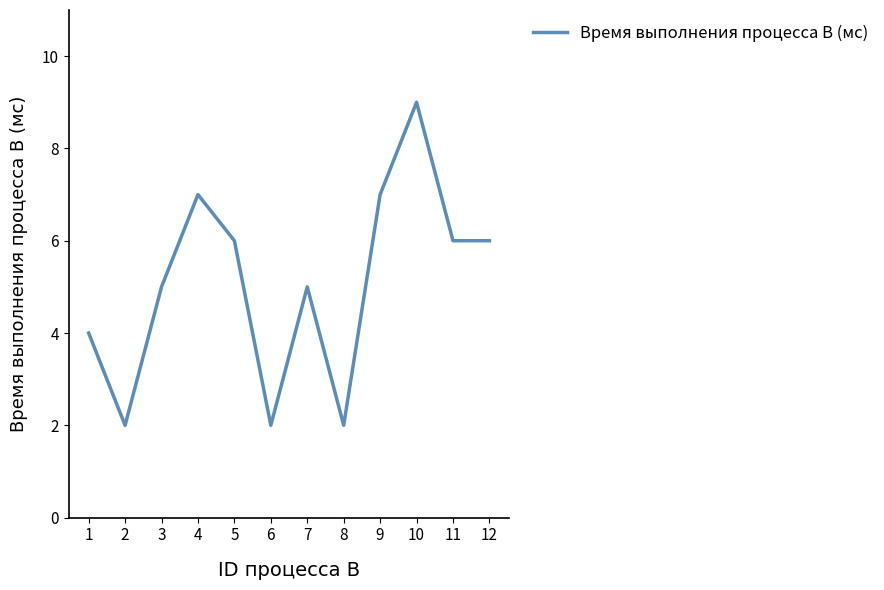

Which category has the highest value across all series?

10